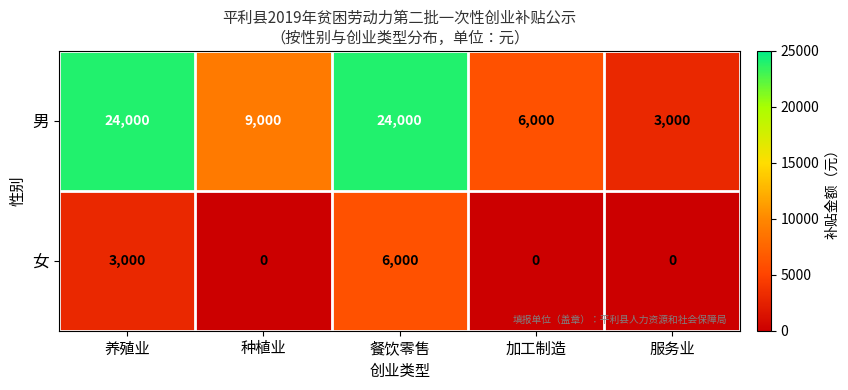

Where does the 男 series first go above 9000?

养殖业